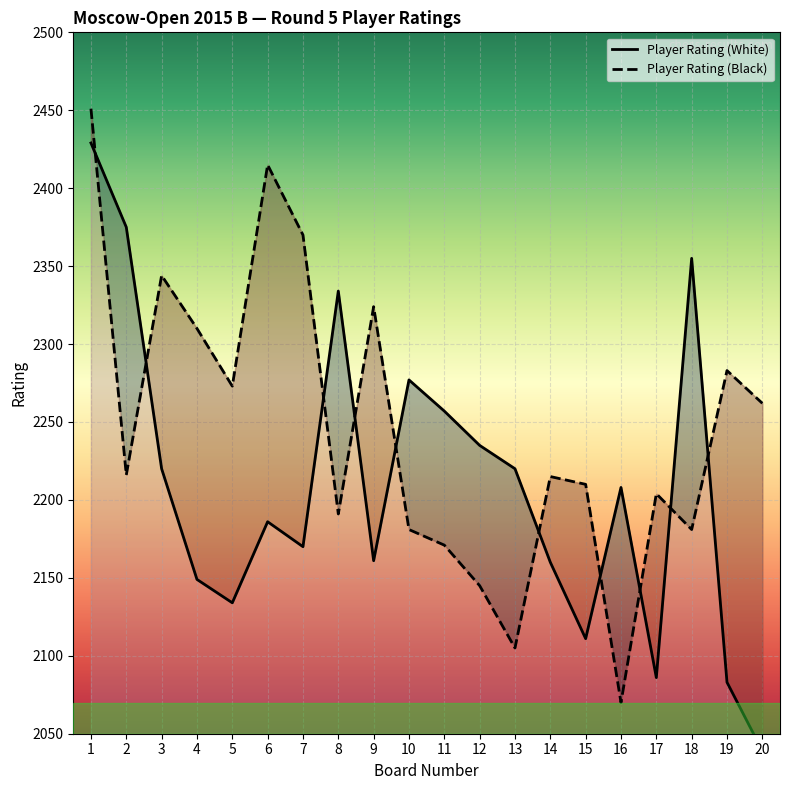

What is the sum of the Player Rating (White) values at 18 and 14?

4515